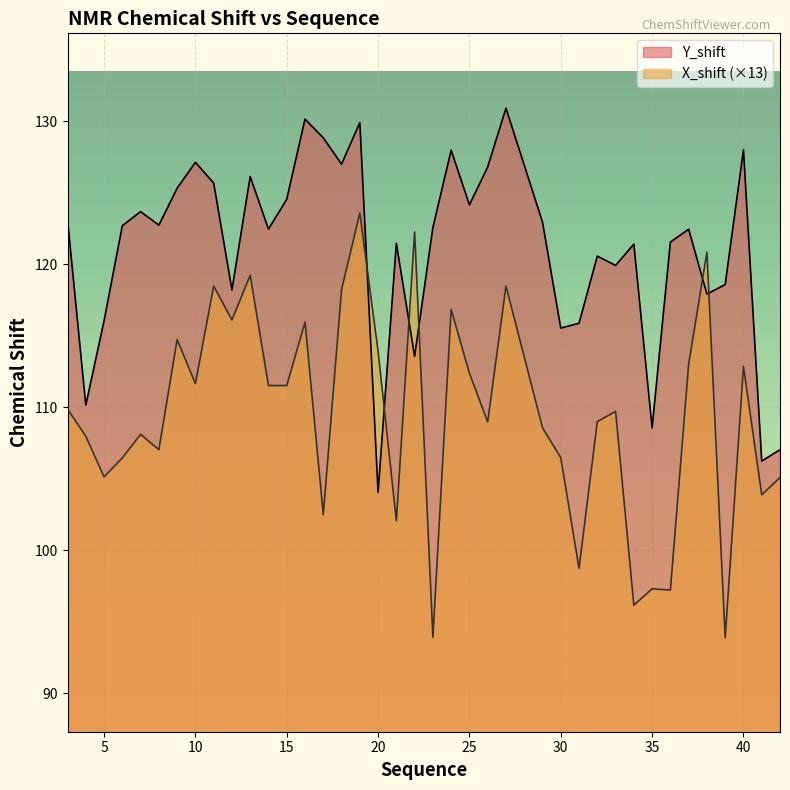

Between which two adjacent categories do Y_shift and X_shift first intersect?

19 and 20